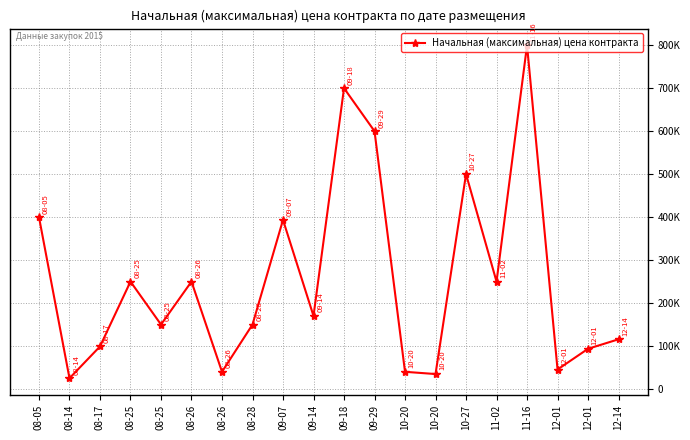

Reading left to right, extract all data points from this chart.

400000.0	25000.0	99000.0	250000.0	150000.0	250000.0	40000.0	150000.0	393500.0	170000.0	700100.0	600000.0	40000.0	34809.6	500000.0	249900.0	800000.0	45360.0	93600.0	115680.0